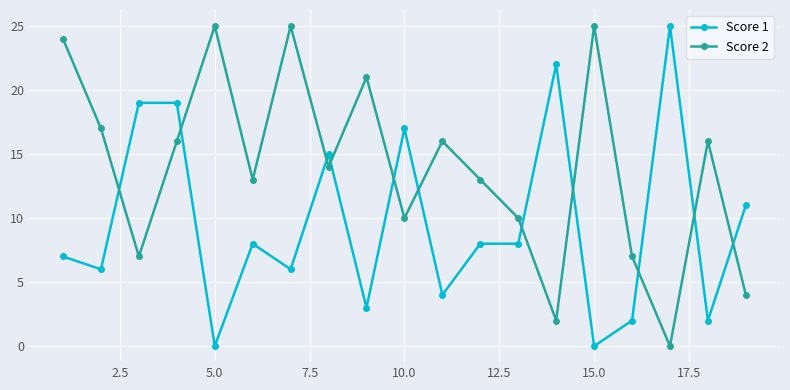

True or false: Score 2 has more than 0 interior local peaks.

True